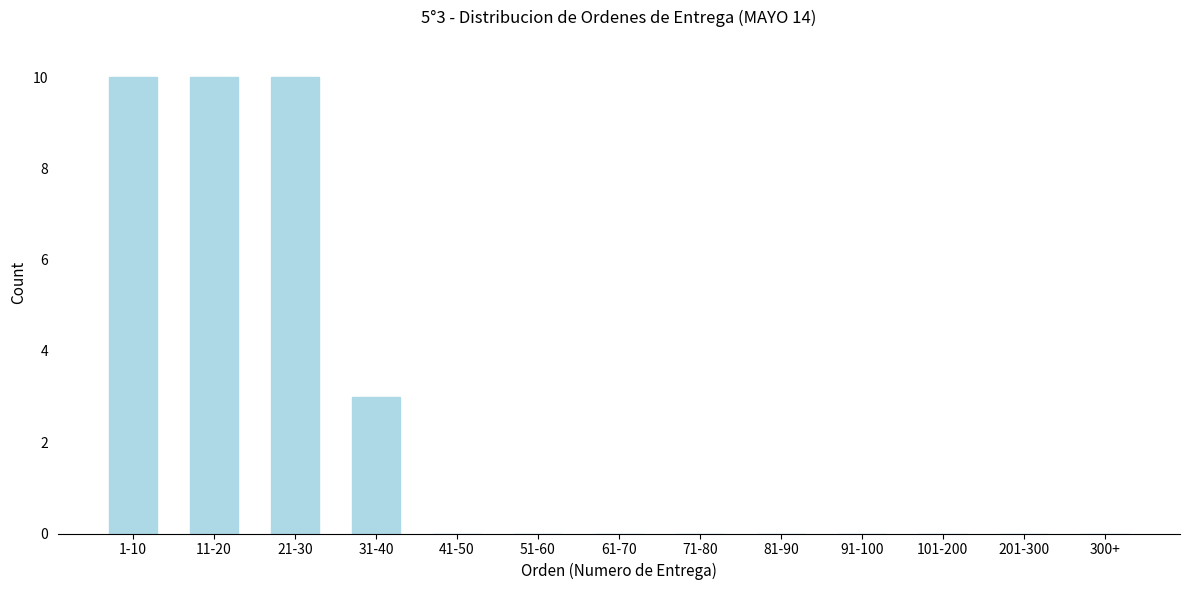

Reading left to right, transcribe all the data shown in this chart.

1-10=10	11-20=10	21-30=10	31-40=3	41-50=0	51-60=0	61-70=0	71-80=0	81-90=0	91-100=0	101-200=0	201-300=0	300+=0